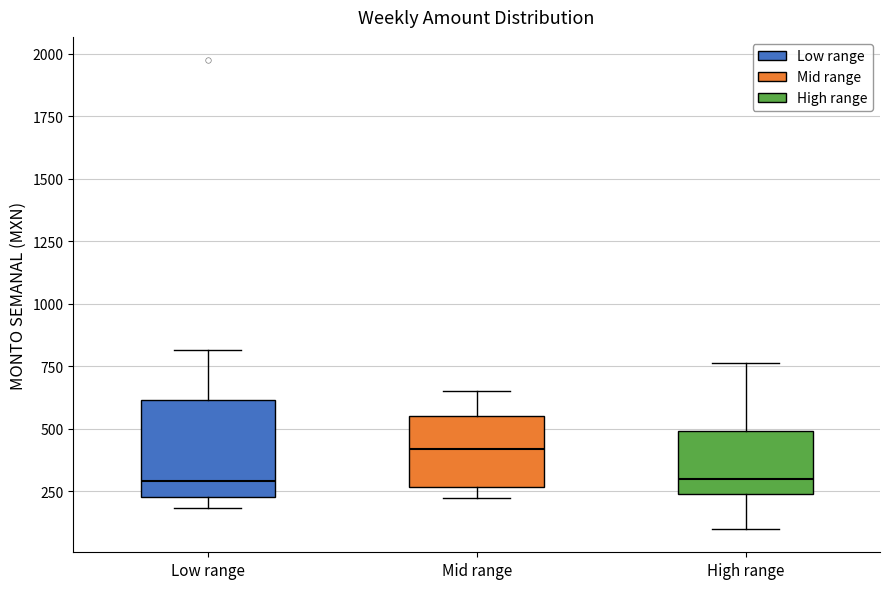

Which box is the tallest, from its lower edge to its upper edge?

Low range